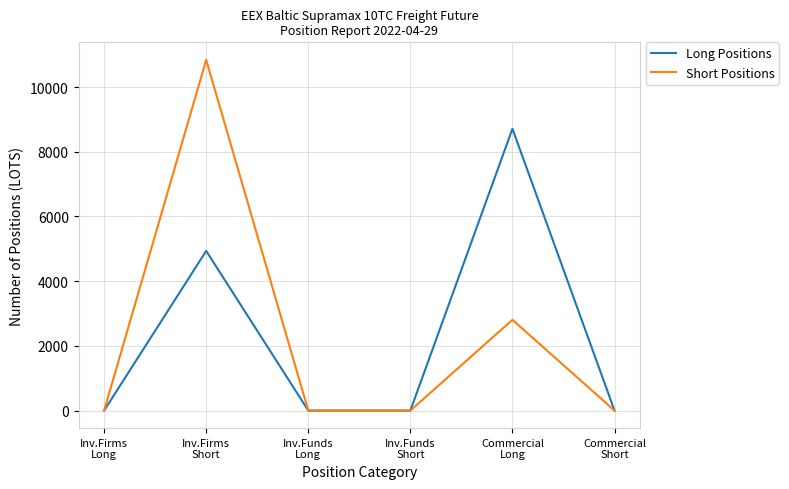

True or false: Long Positions has more than 1 interior local peaks.

True